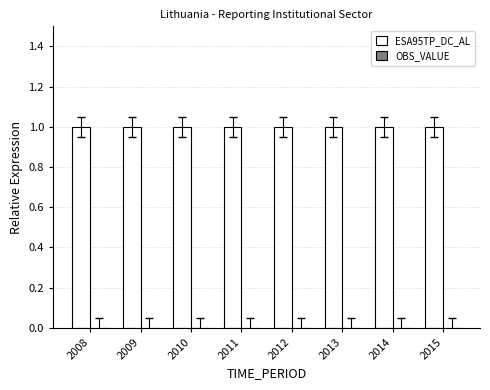

Reading right to left, extract all data points from this chart.

ESA95TP_DC_AL: 2015=1	2014=1	2013=1	2012=1	2011=1	2010=1	2009=1	2008=1
OBS_VALUE: 2015=0	2014=0	2013=0	2012=0	2011=0	2010=0	2009=0	2008=0